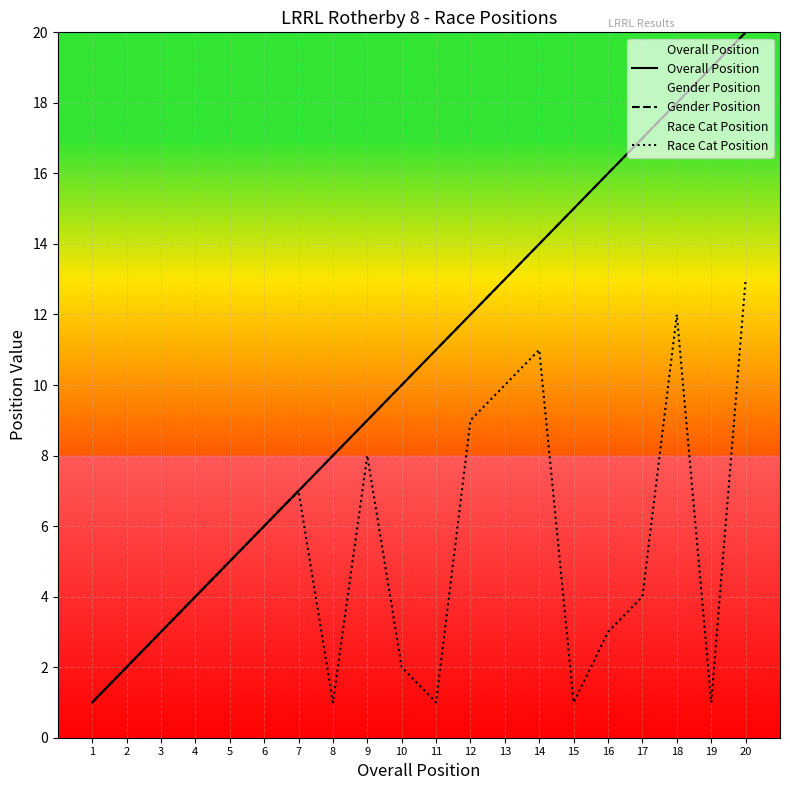

At which label does Gender Position first exceed 11?

12